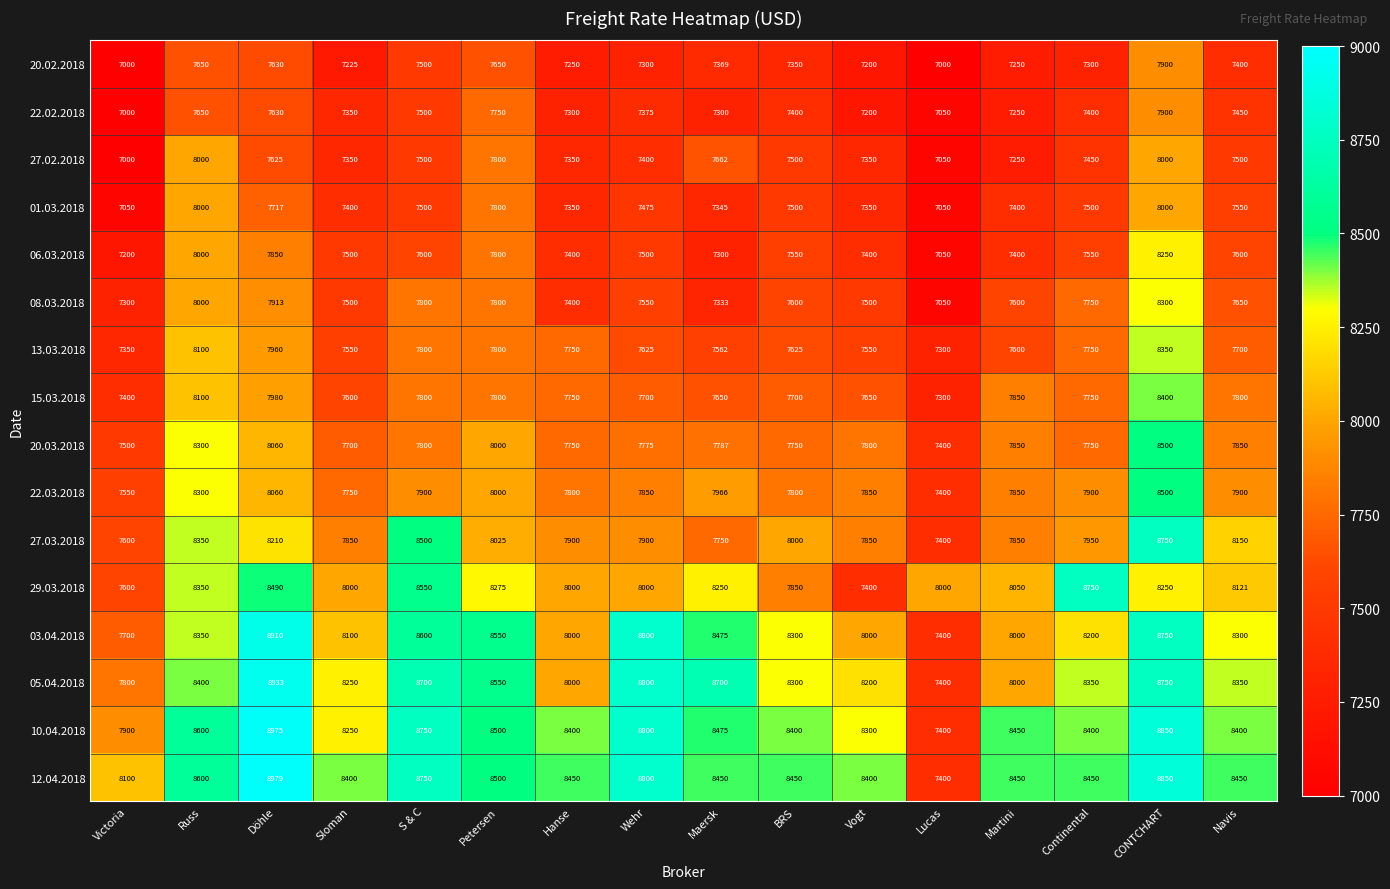

The value of 20.02.2018 at Wehr is 7300. True or false?

True